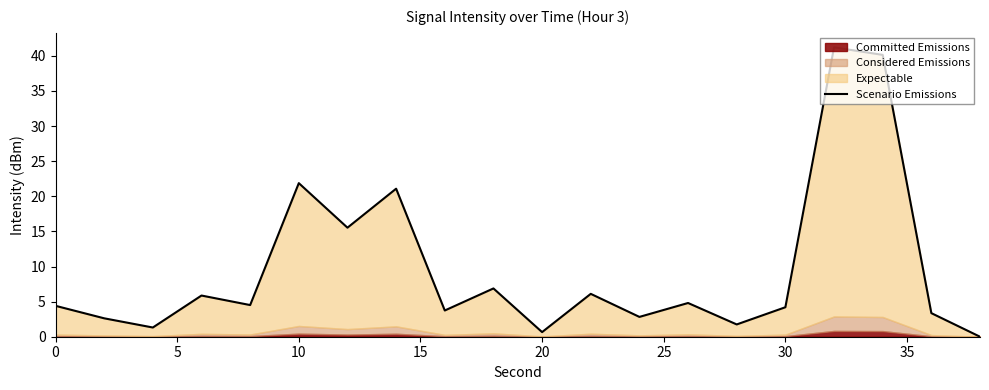

The value at 30 is 10.2. True or false?

False